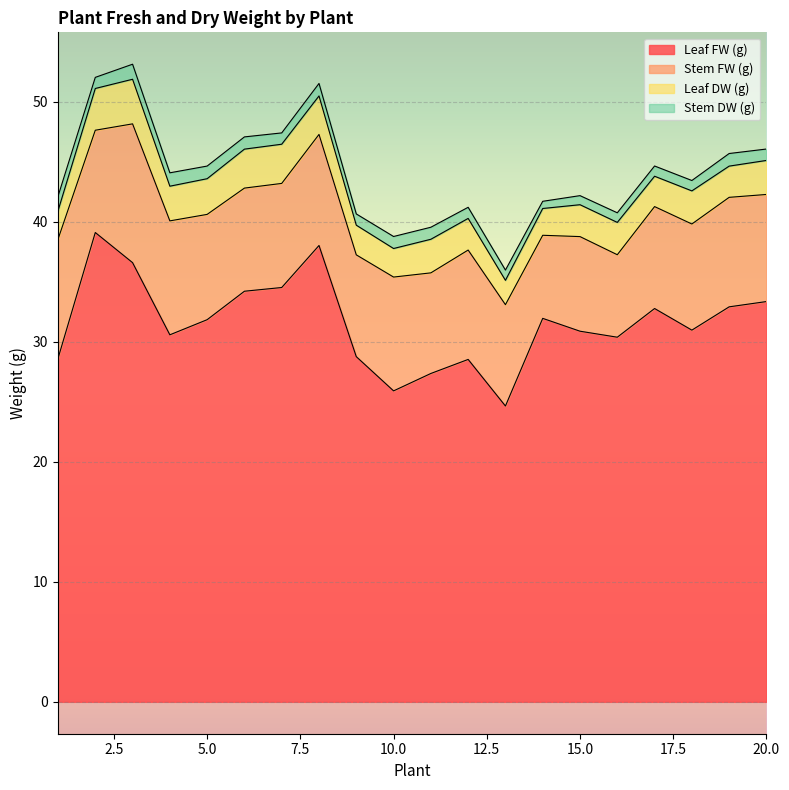

In Stem FW (g), how many points are lower than both neighbors (excluding endpoints)?

6